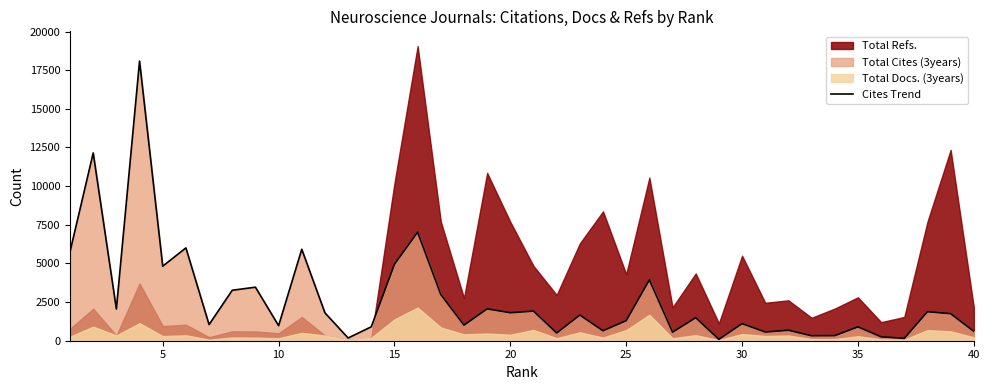

What is the highest value of the Cites Trend series?

18087